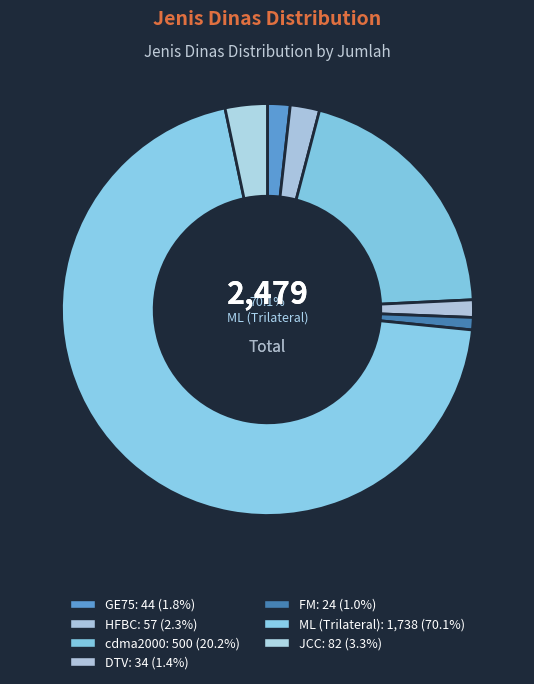

Which has a higher value, DTV or JCC?

JCC